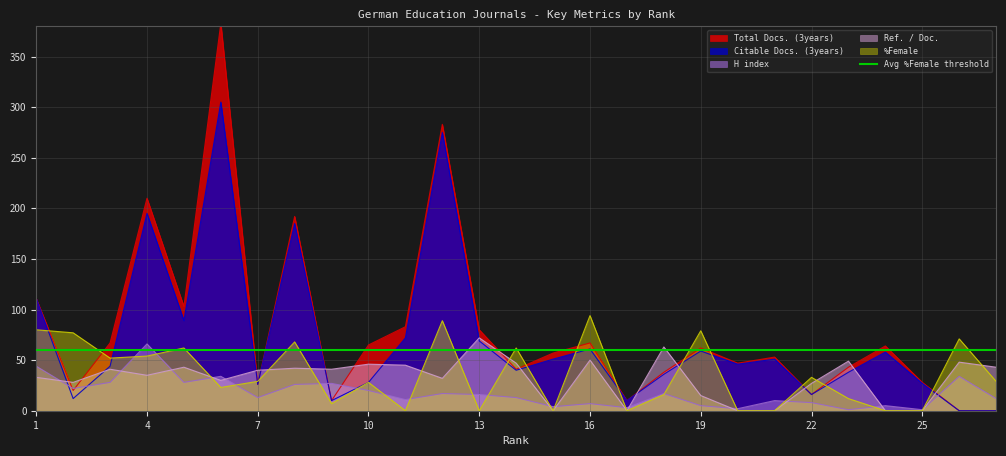

List the labels in order of Ref. / Doc. value, smallest first.

15, 17, 20, 21, 24, 25, 19, 22, 2, 6, 12, 1, 4, 7, 3, 9, 8, 5, 27, 11, 10, 14, 26, 23, 16, 18, 13